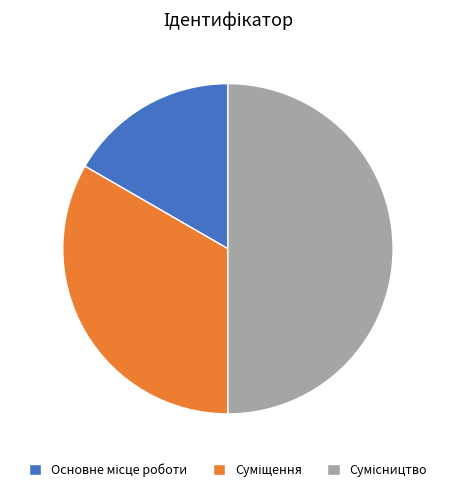

To the nearest percent, what is the combined percentage of Основне місце роботи and Сумісництво?

67%